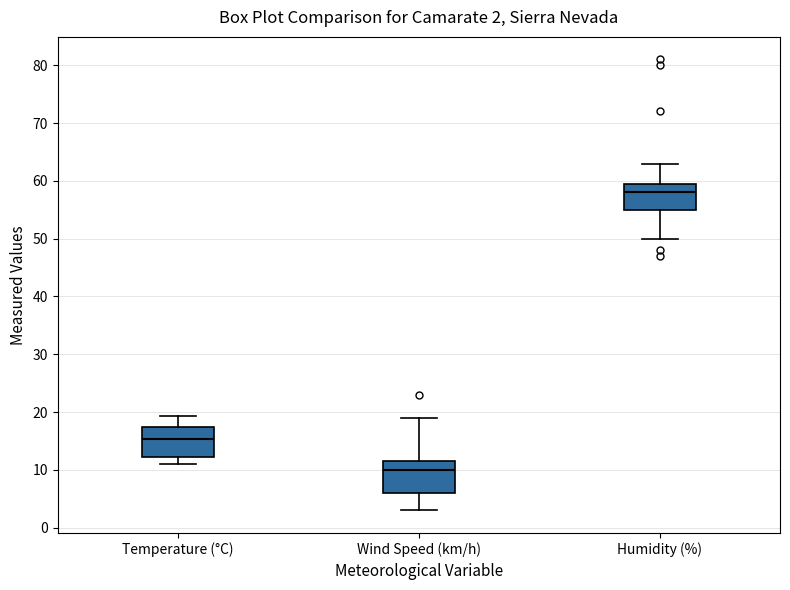

Which box's median line is the lowest?

Wind Speed (km/h)